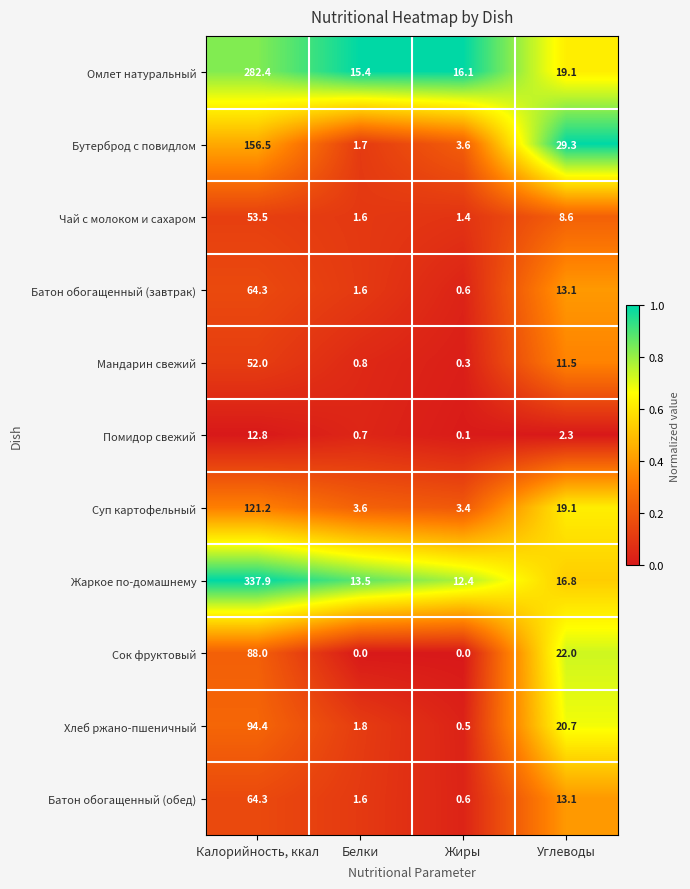

The value of Мандарин свежий at Углеводы is 20.5. True or false?

False